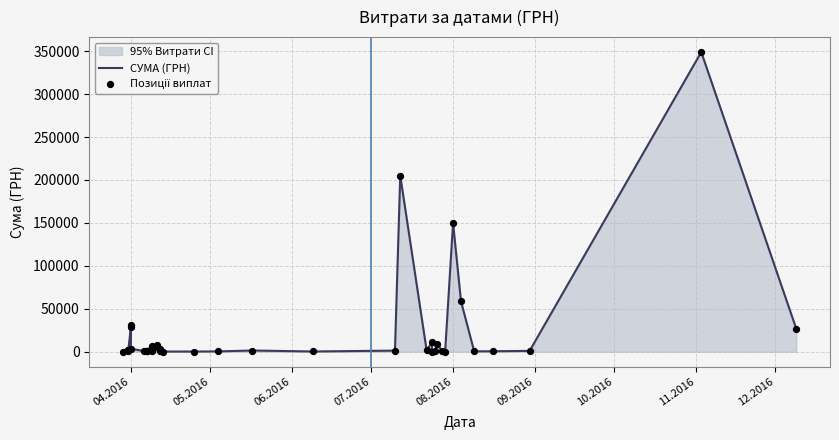

Which series reaches the minimum Y coordinate?

СУМА (ГРН)